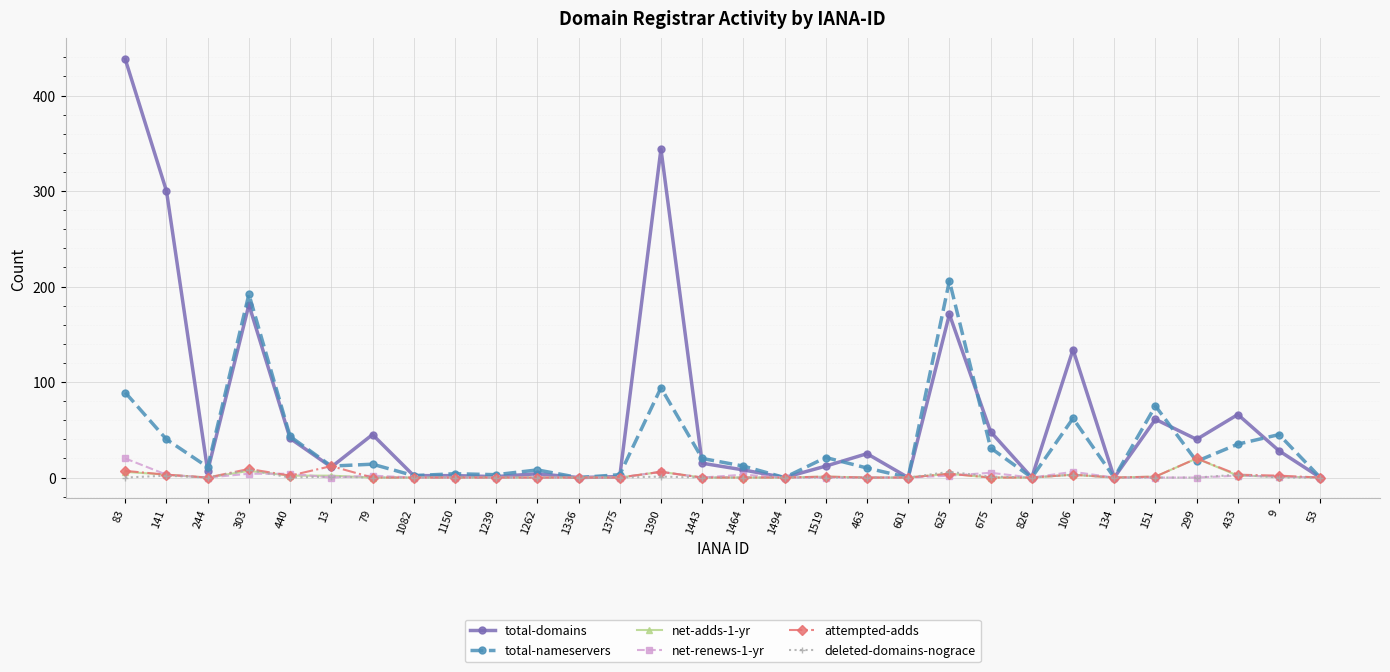

What is the approximate value of total-nameservers at 440, to the nearest 50?

50